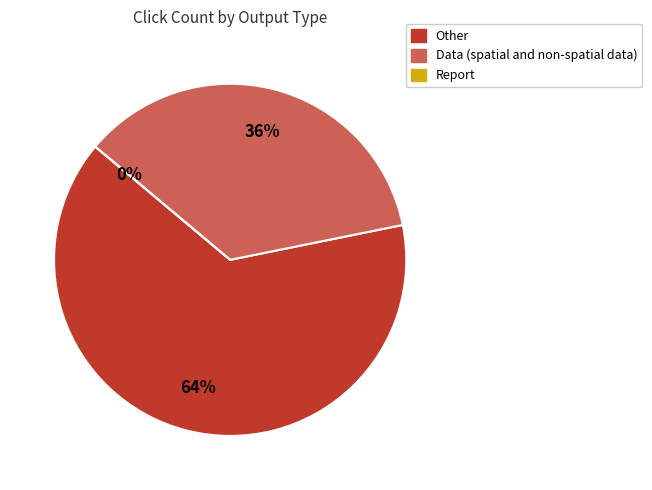

Combined, do 50911 and 51410 account for over 50%?

No